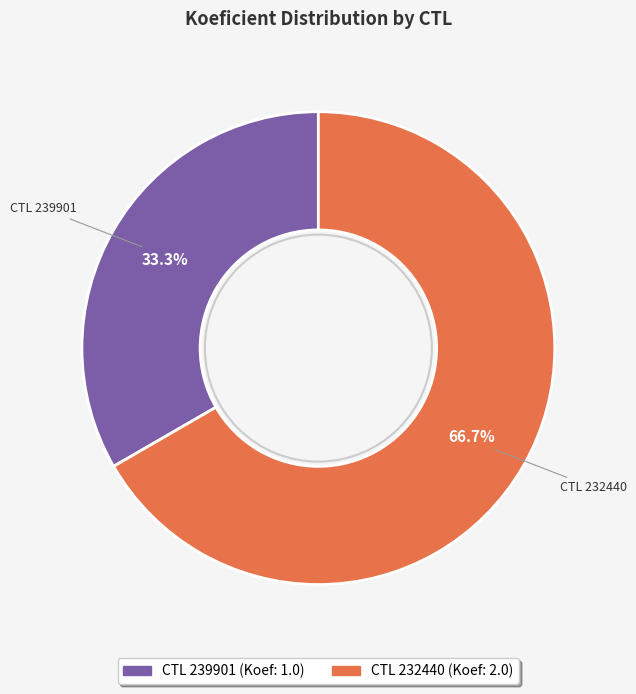

How many segments does this pie chart have?

2